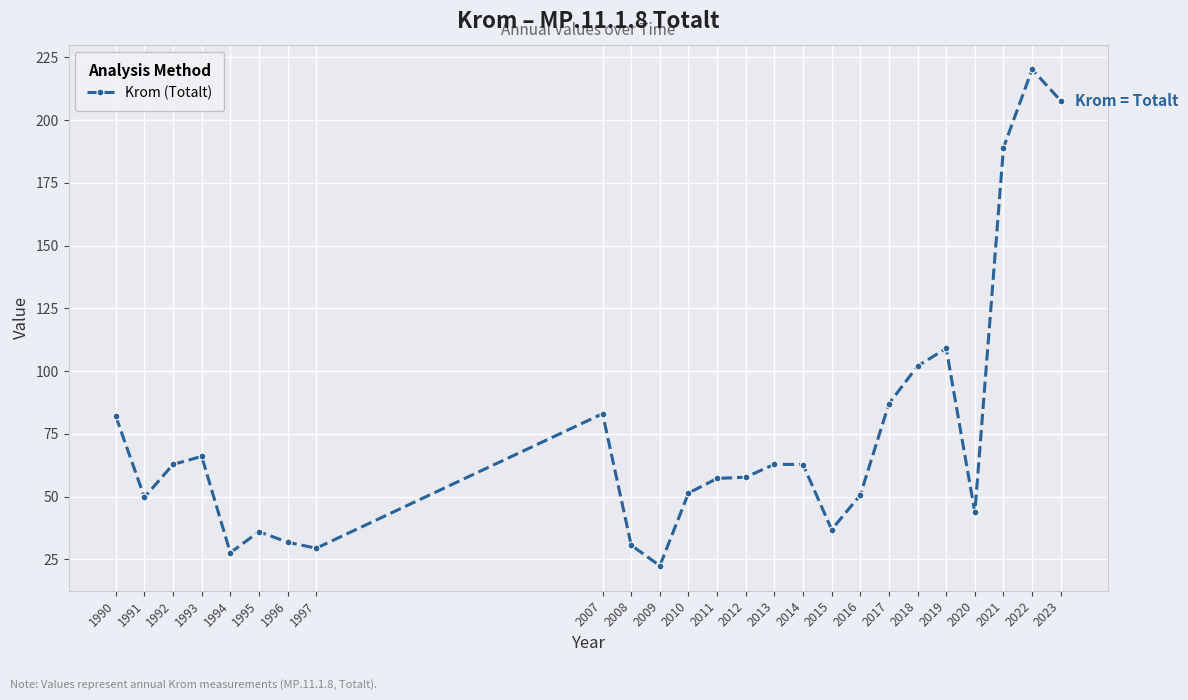

Is it true that the value at 2008 is 6.4?

False